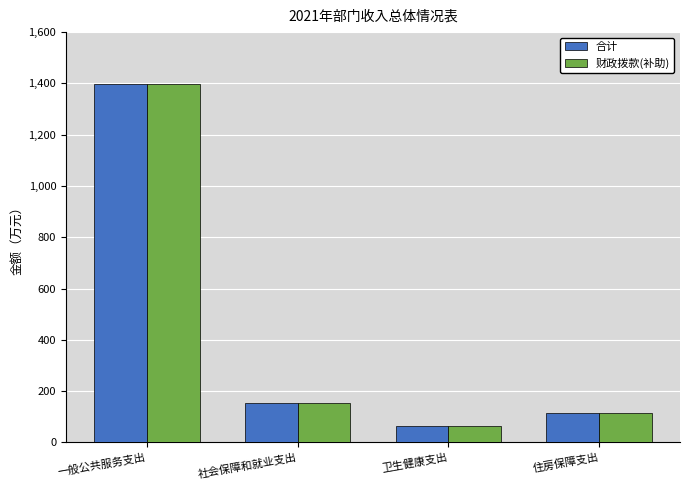

Count the number of data series in this chart.

2